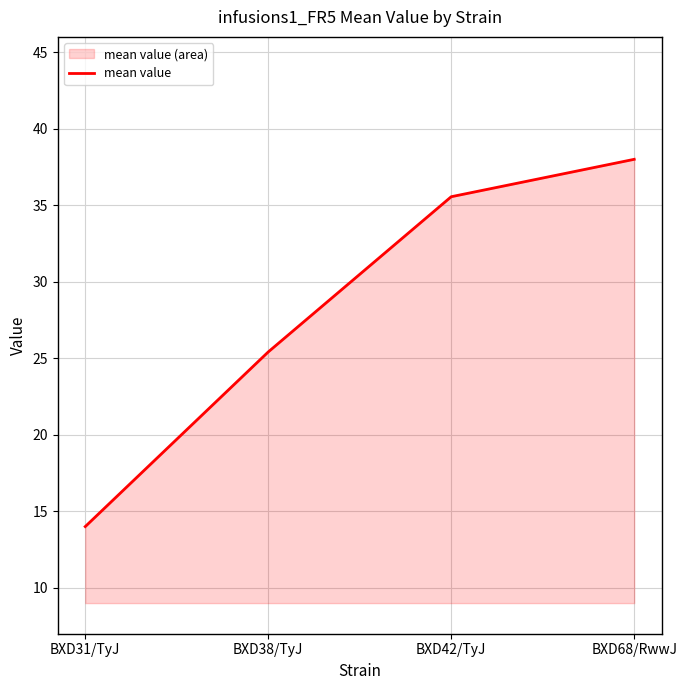

The chart shows a value of 44.6 at BXD38/TyJ. True or false?

False